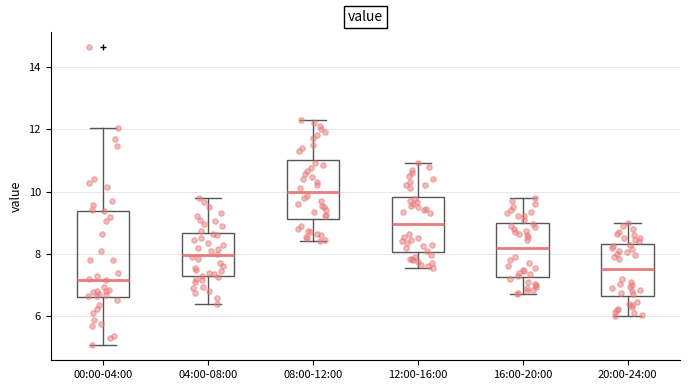

Reading left to right, read every box against the y-axis: the position of its median line, the range the box covers, and the ends of its whiskers. The values are not printed on the chart, so give them approximately, as read against the axis.

00:00-04:00: median 7.2, box 6.6 to 9.4, whiskers 5.0 to 12.0
04:00-08:00: median 8.0, box 7.2 to 8.6, whiskers 6.4 to 9.8
08:00-12:00: median 10.0, box 9.2 to 11.0, whiskers 8.4 to 12.4
12:00-16:00: median 9.0, box 8.0 to 9.8, whiskers 7.6 to 11.0
16:00-20:00: median 8.2, box 7.2 to 9.0, whiskers 6.8 to 9.8
20:00-24:00: median 7.6, box 6.6 to 8.4, whiskers 6.0 to 9.0